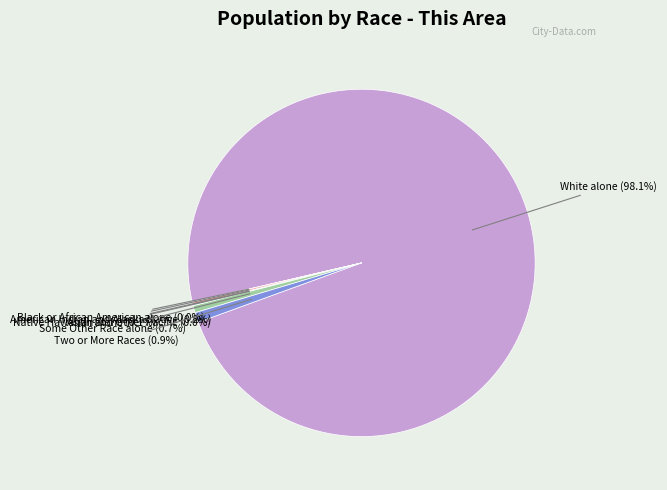

To the nearest percent, what is the difference between the Some Other Race alone and Native Hawaiian and Other Pacific slice percentages?

1%